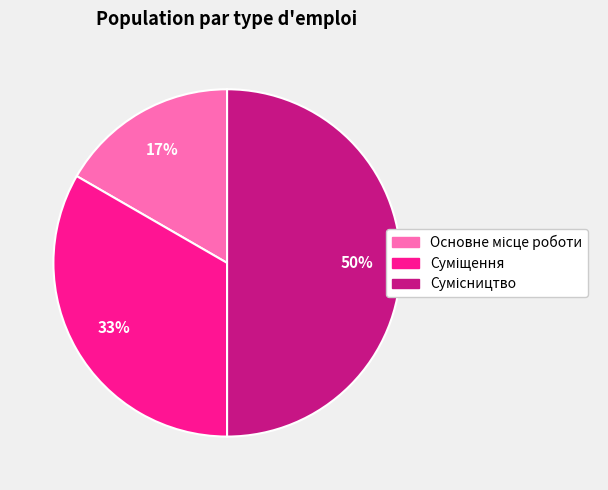

To the nearest percent, what is the average slice percentage?

33%